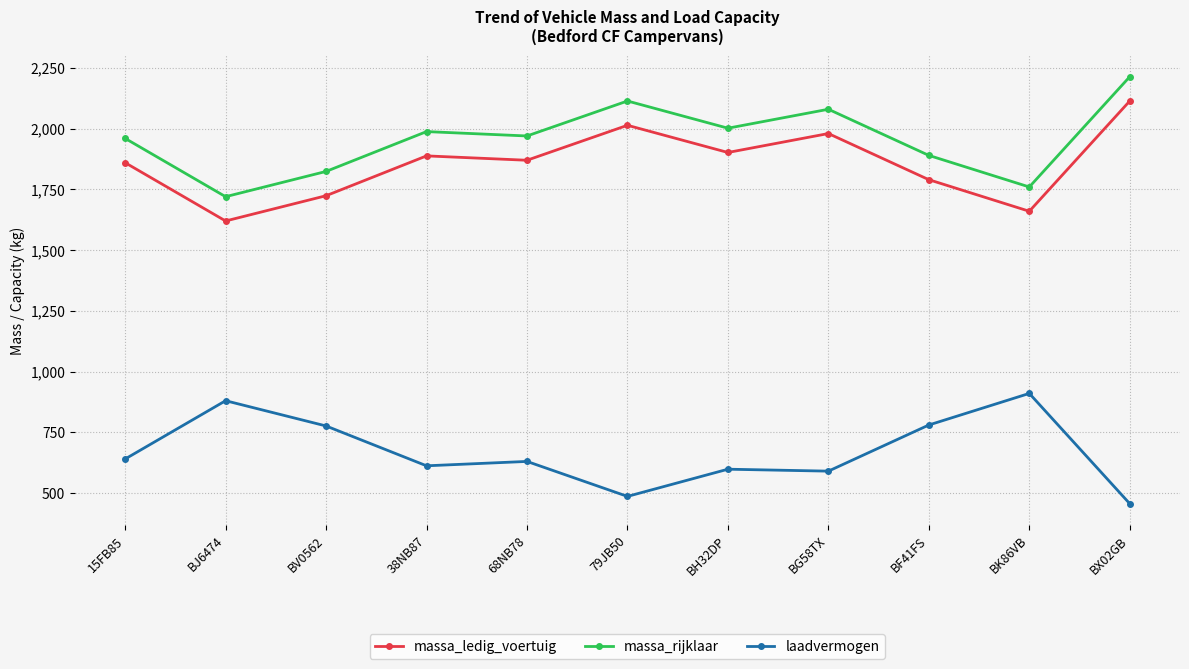

True or false: massa_ledig_voertuig and laadvermogen cross at least once.

False